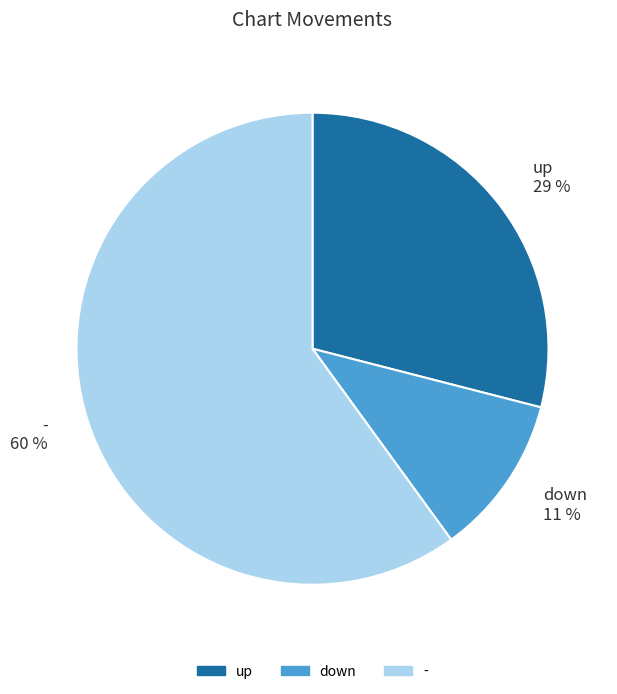

To the nearest percent, what is the combined percentage of down and up?

40%